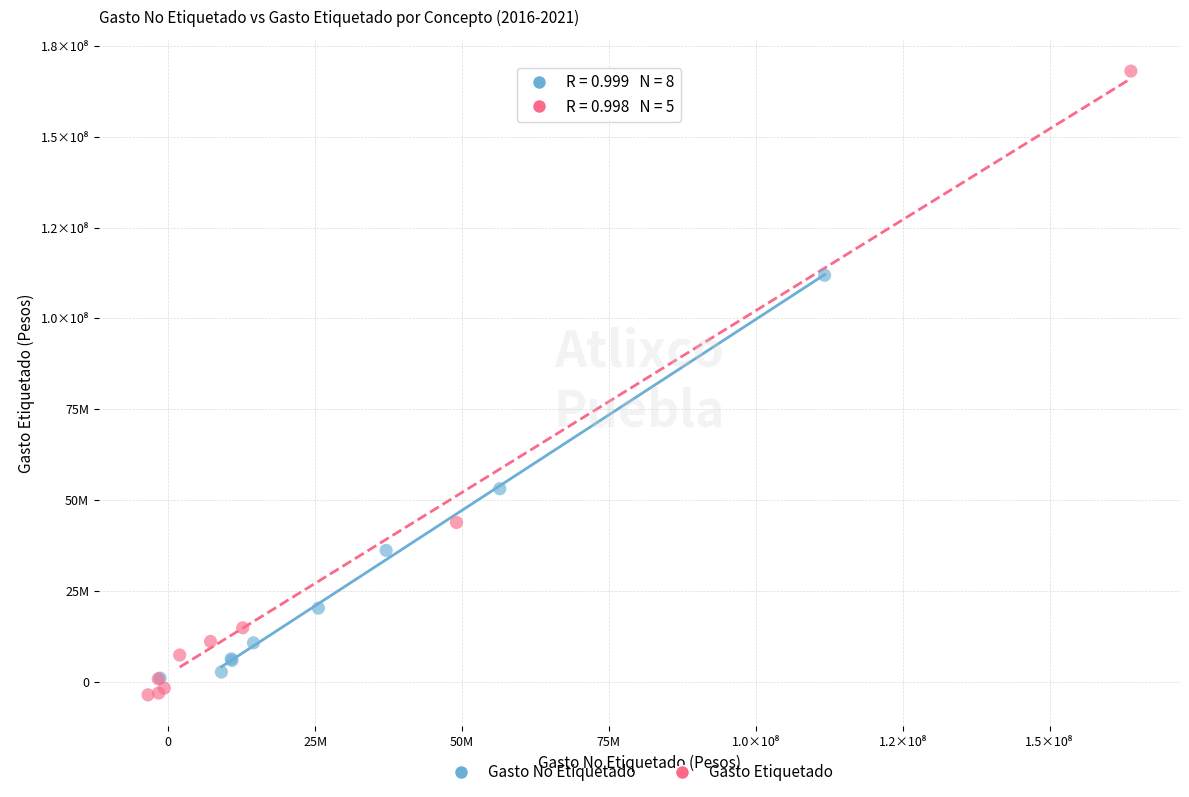

Which series reaches the minimum Y coordinate?

Gasto Etiquetado